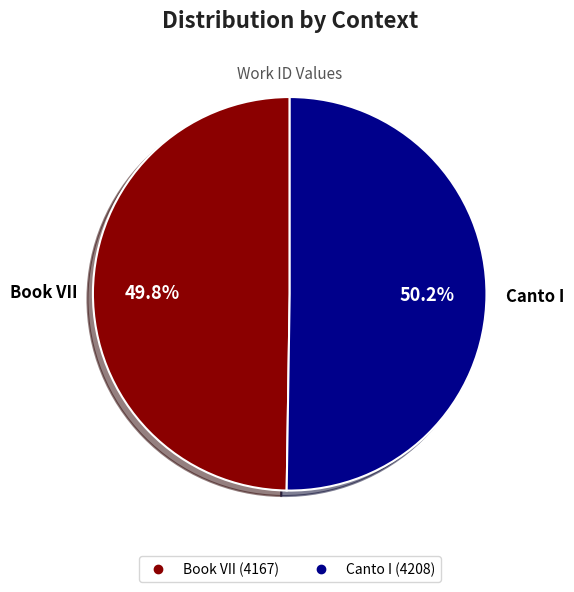

Is there any slice that represents more than half of the pie?

Yes